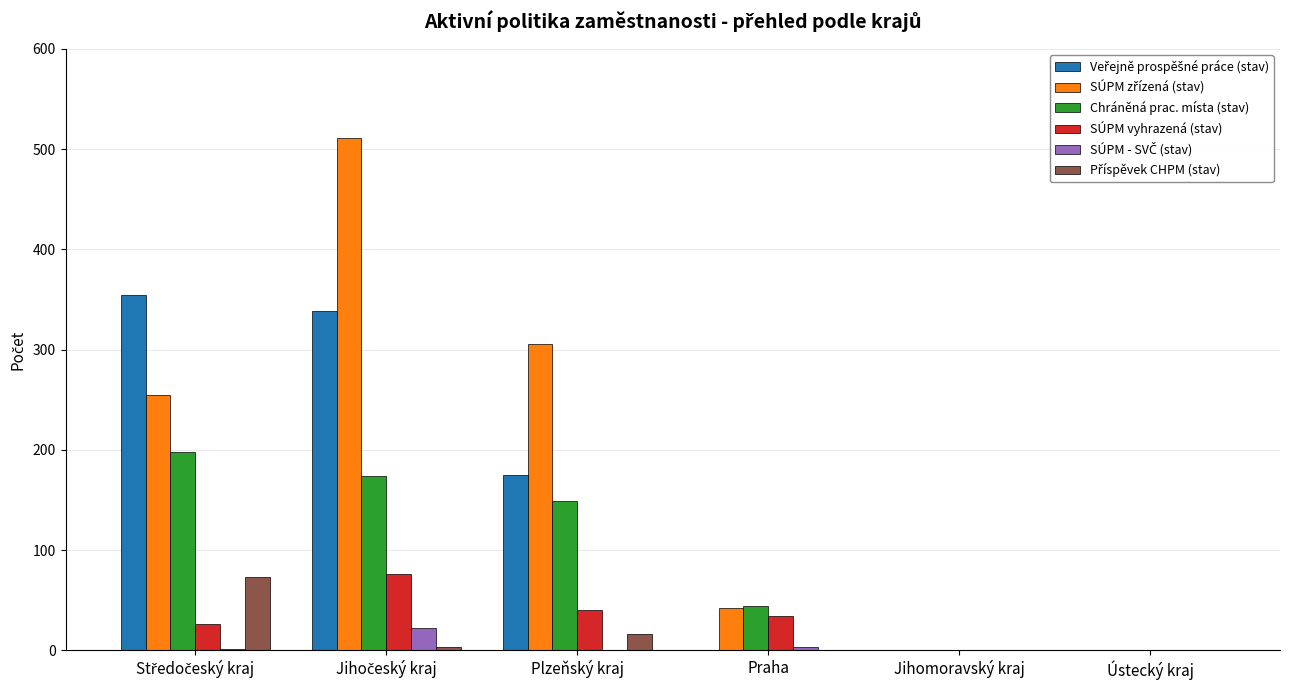

What is the maximum value shown in the chart?

511